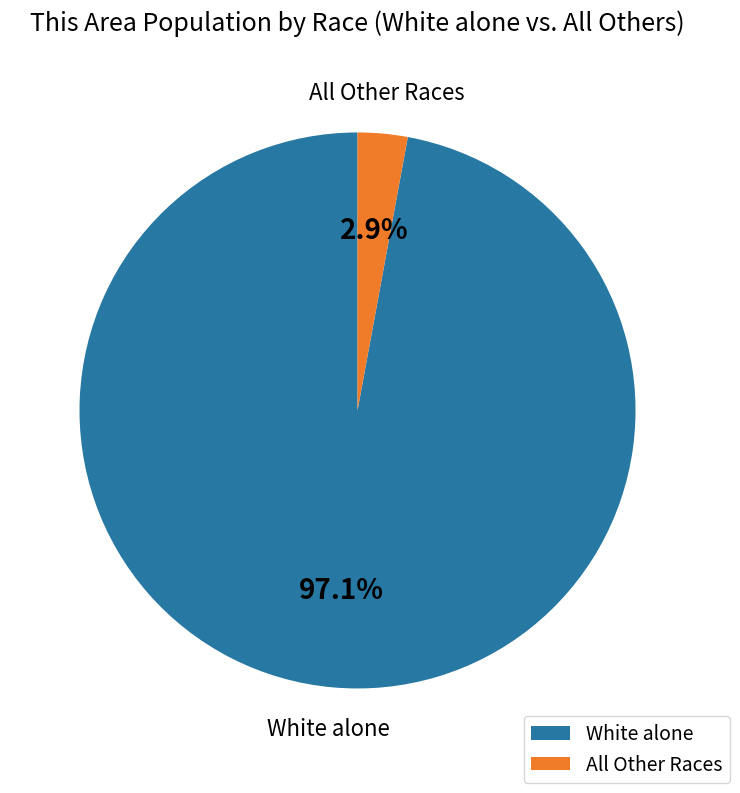

Count the number of slices in the pie.

2